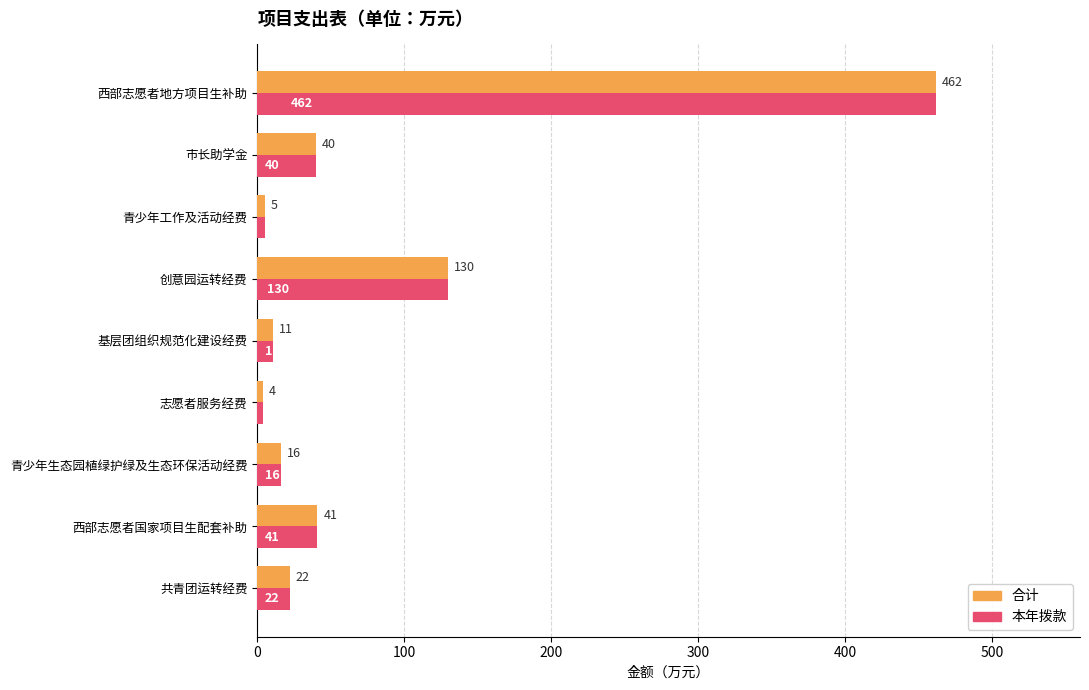

At which label is 合计 closest to 233?

创意园运转经费